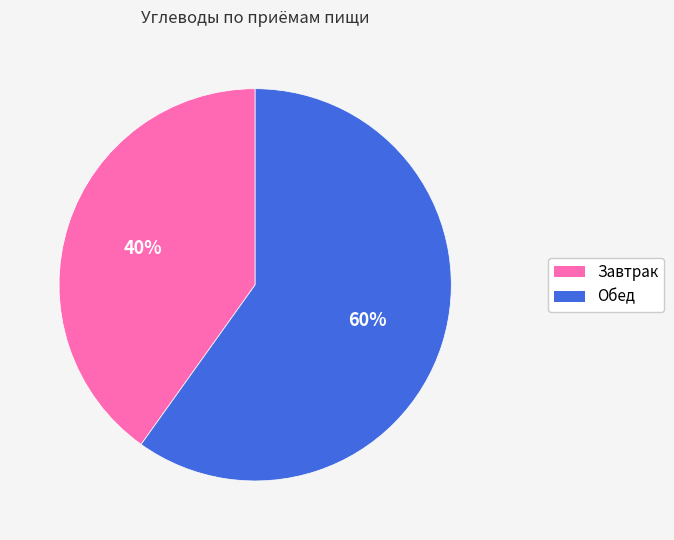

Combined, do Обед and Завтрак account for over 50%?

Yes